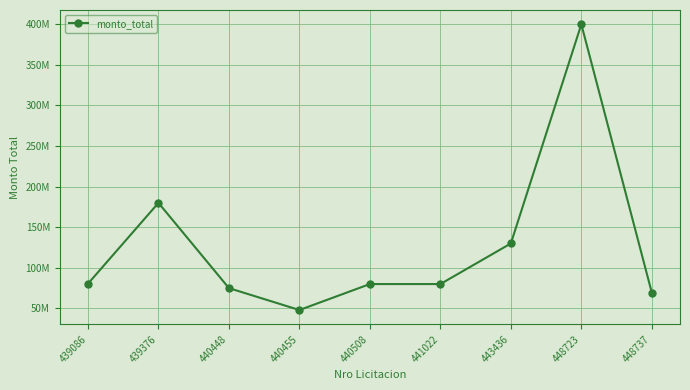

What is the value of the 7th point from the left?

130000000